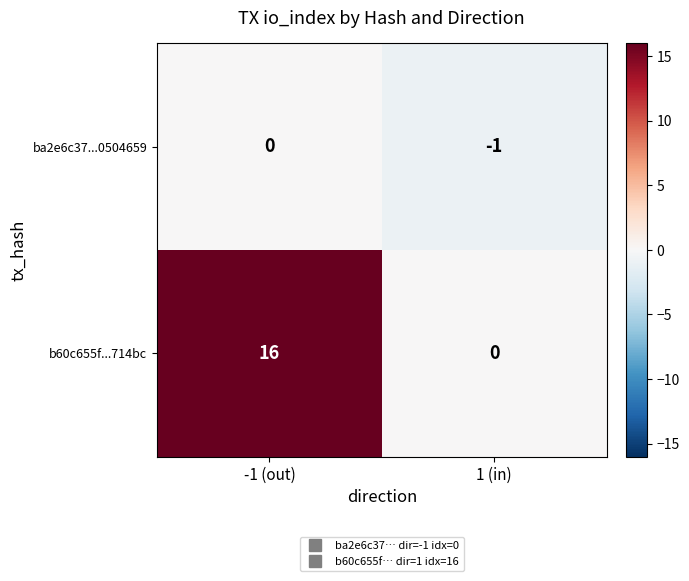

Which category has the highest value across all series?

-1 (out)